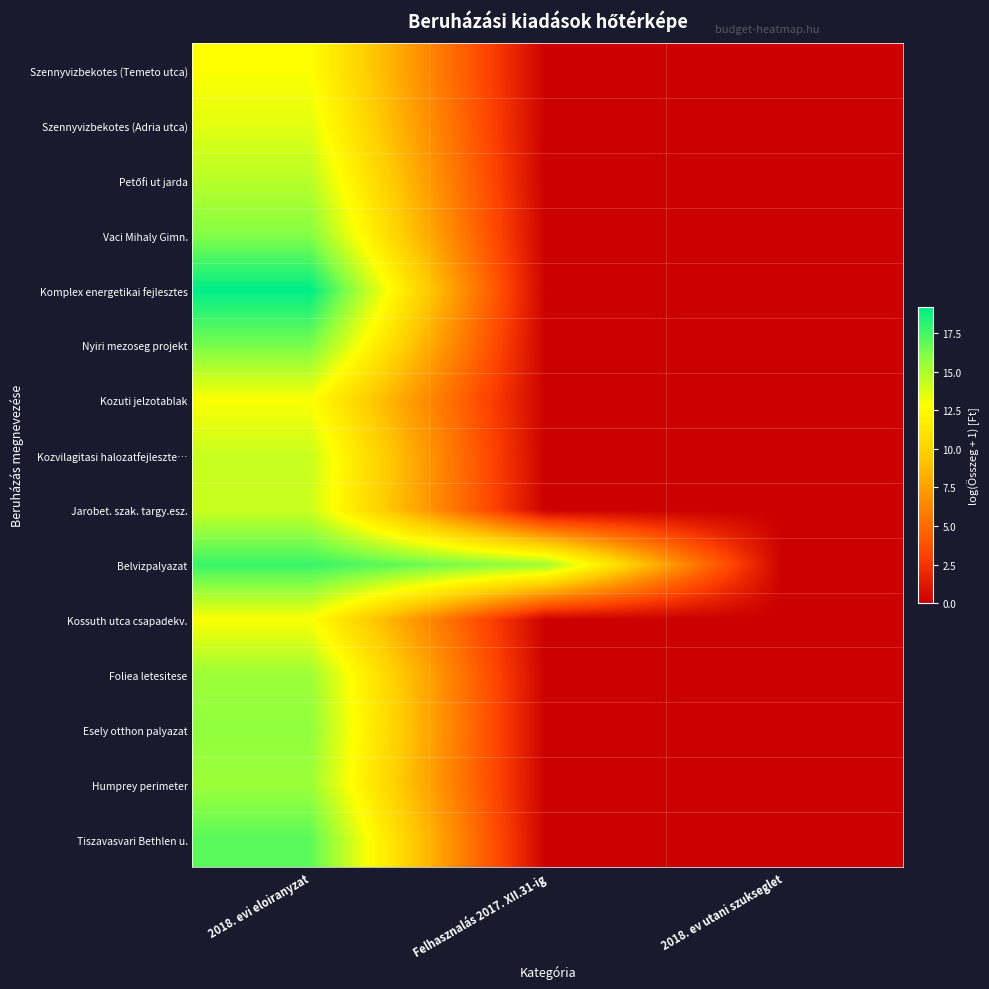

Count the number of categories in the chart.

3